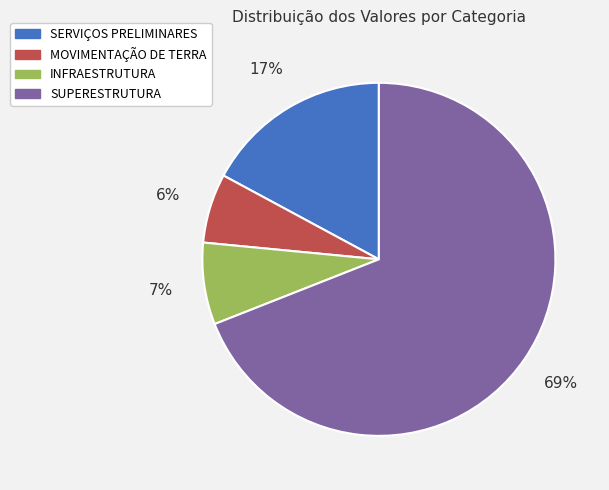

To the nearest percent, what portion does INFRAESTRUTURA represent?

7%